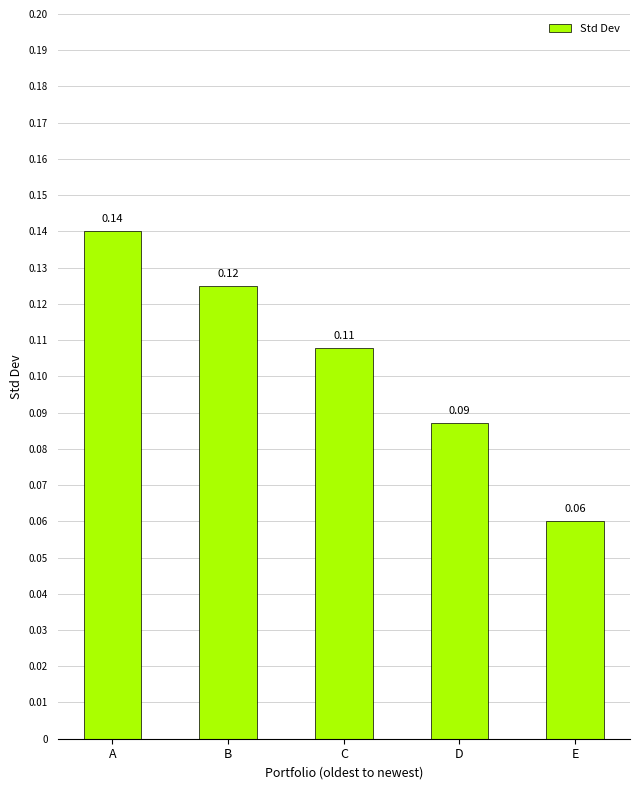

Between E and A, which is larger?

A